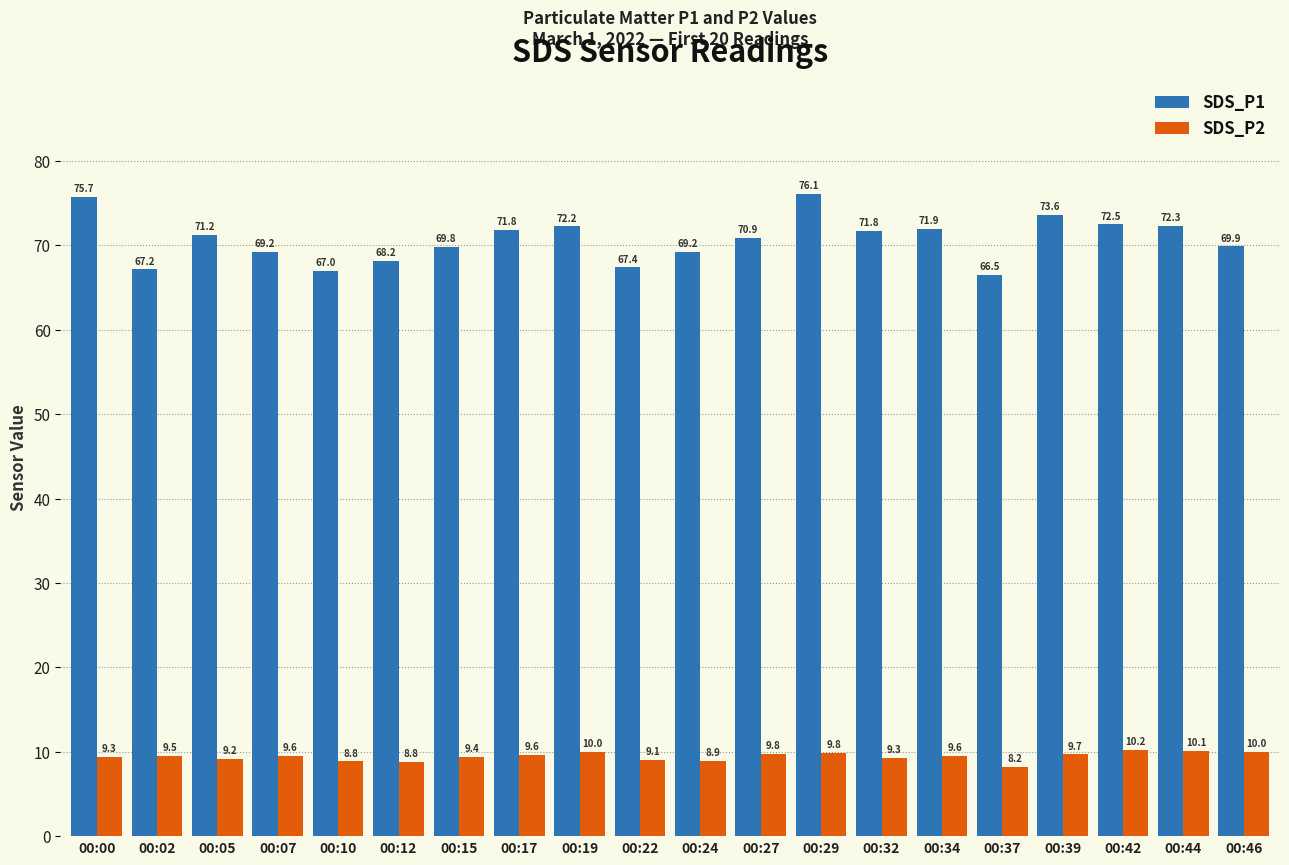

What is the spread (max minus min) of values at 00:46?

59.9